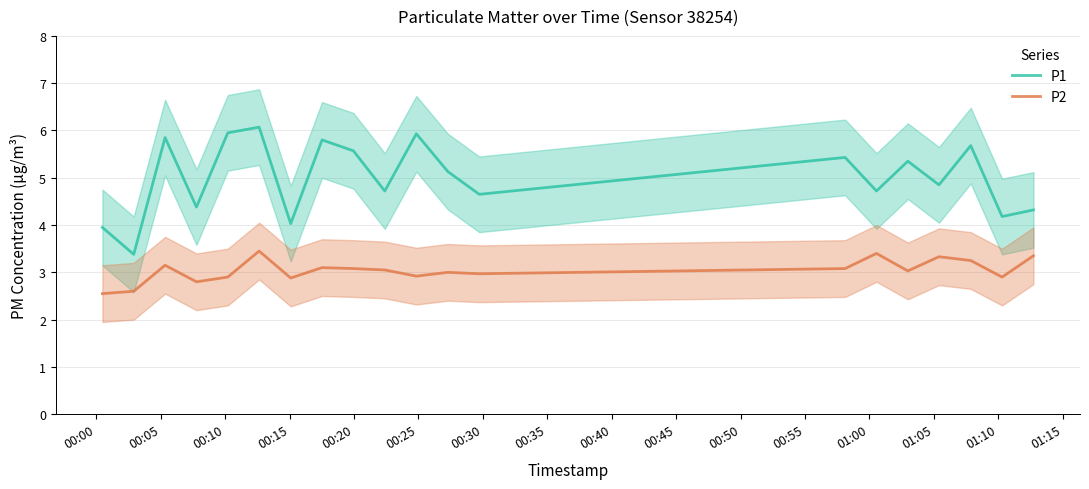

What is the minimum value shown in the chart?

2.5